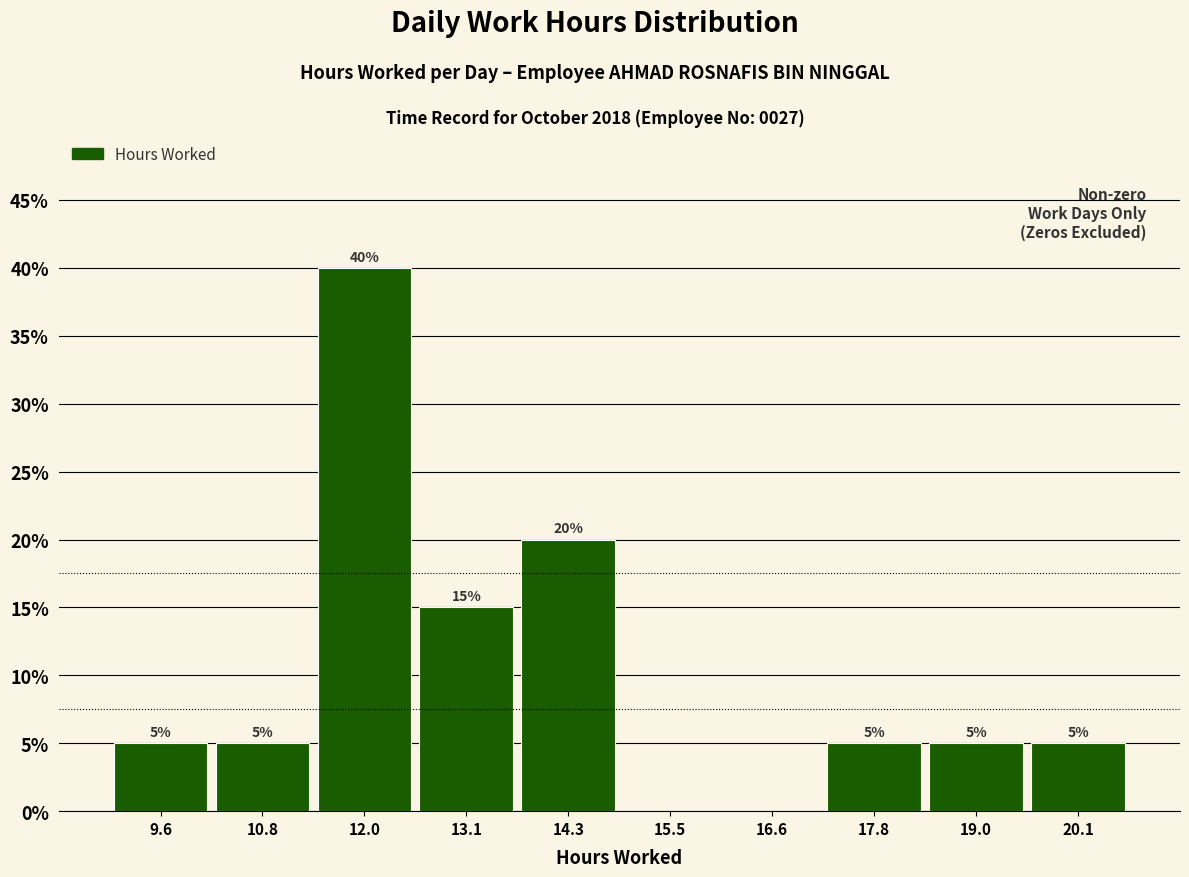

Which range on the x-axis has the tallest bar?

11.4 to 12.6